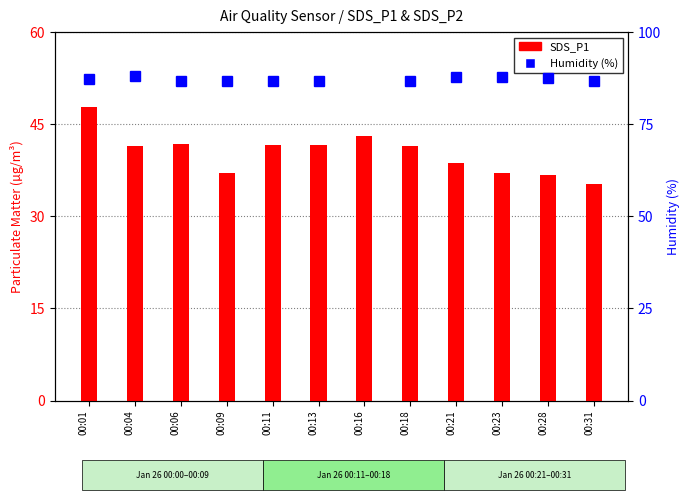

Between 00:06 and 00:18, which series saw the biggest shift?

SDS_P1